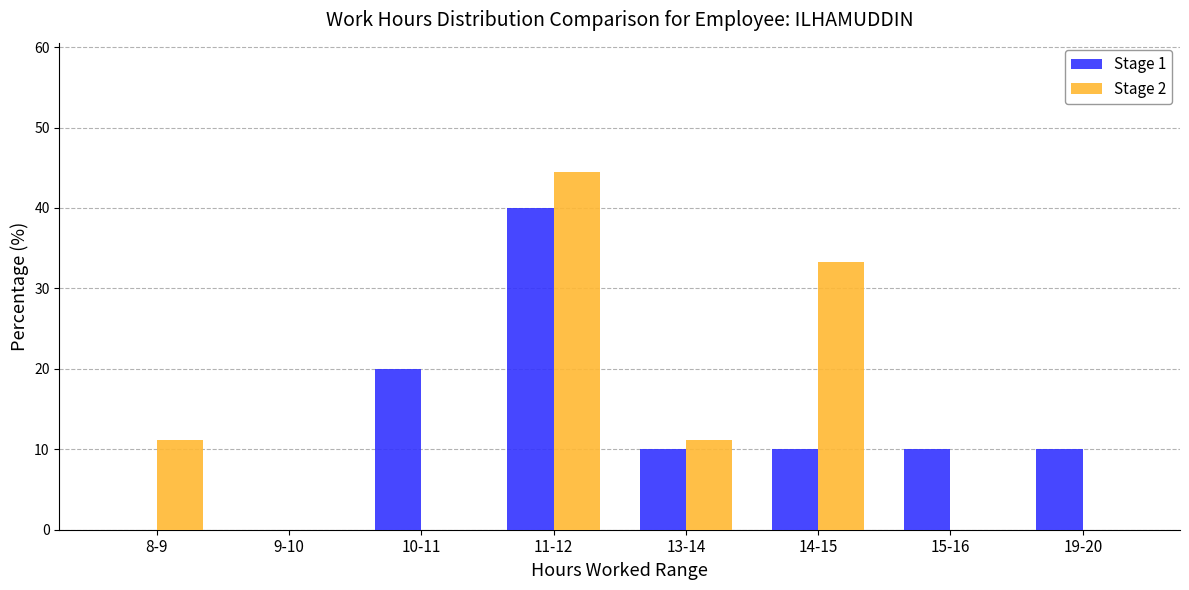

Which series changed the most between 11-12 and 15-16?

Stage 2